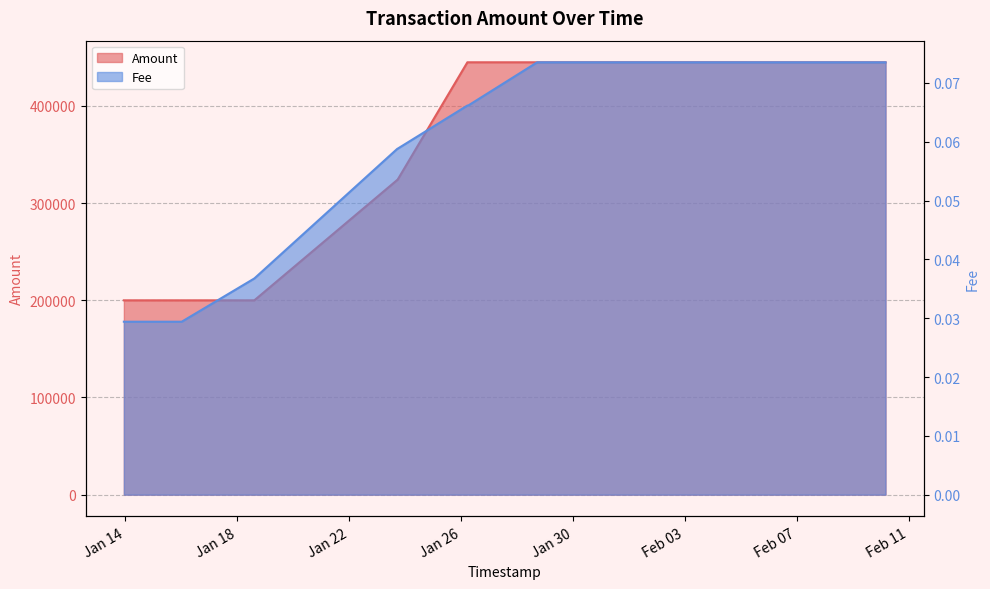

Reading left to right, list all the values displayed in this chart.

Amount: 2020-01-13 22:43:53=199999.1	2020-01-13 22:52:53=199999.0	2020-01-16 00:18:37=199995.3	2020-01-16 00:22:23=199995.3	2020-01-18 14:38:22=199990.9	2020-01-18 14:40:01=199990.8	2020-01-23 17:22:27=323980.8	2020-01-23 17:31:28=323980.7	2020-01-26 05:28:21=444972.9	2020-01-26 06:10:50=444972.9	2020-01-28 17:22:25=444963.9	2020-01-28 17:24:37=444963.9	2020-01-31 04:58:18=444954.5	2020-01-31 05:19:56=444954.5	2020-02-02 18:20:07=444945.1	2020-02-02 18:36:48=444945.1	2020-02-05 04:59:01=444935.7	2020-02-05 05:31:14=444935.6	2020-02-07 16:15:09=444926.3	2020-02-07 16:39:39=444926.2	2020-02-10 03:39:39=444916.9	2020-02-10 04:13:31=444916.8
Fee: 2020-01-13 22:43:53=0.0	2020-01-13 22:52:53=0.0	2020-01-16 00:18:37=0.0	2020-01-16 00:22:23=0.0	2020-01-18 14:38:22=0.0	2020-01-18 14:40:01=0.0	2020-01-23 17:22:27=0.1	2020-01-23 17:31:28=0.1	2020-01-26 05:28:21=0.1	2020-01-26 06:10:50=0.1	2020-01-28 17:22:25=0.1	2020-01-28 17:24:37=0.1	2020-01-31 04:58:18=0.1	2020-01-31 05:19:56=0.1	2020-02-02 18:20:07=0.1	2020-02-02 18:36:48=0.1	2020-02-05 04:59:01=0.1	2020-02-05 05:31:14=0.1	2020-02-07 16:15:09=0.1	2020-02-07 16:39:39=0.1	2020-02-10 03:39:39=0.1	2020-02-10 04:13:31=0.1